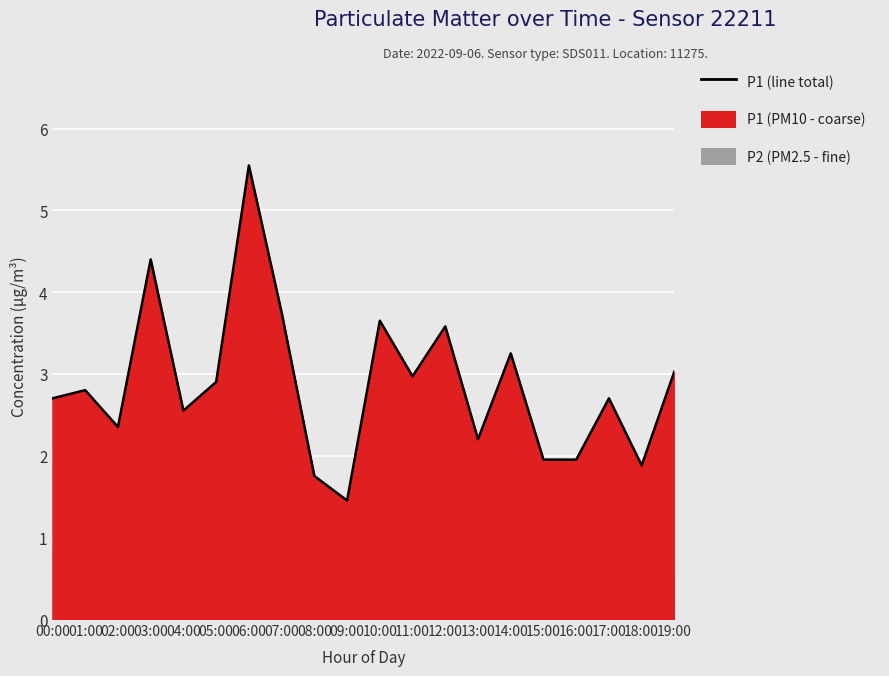

True or false: the data has more than 0 interior local peaks.

True